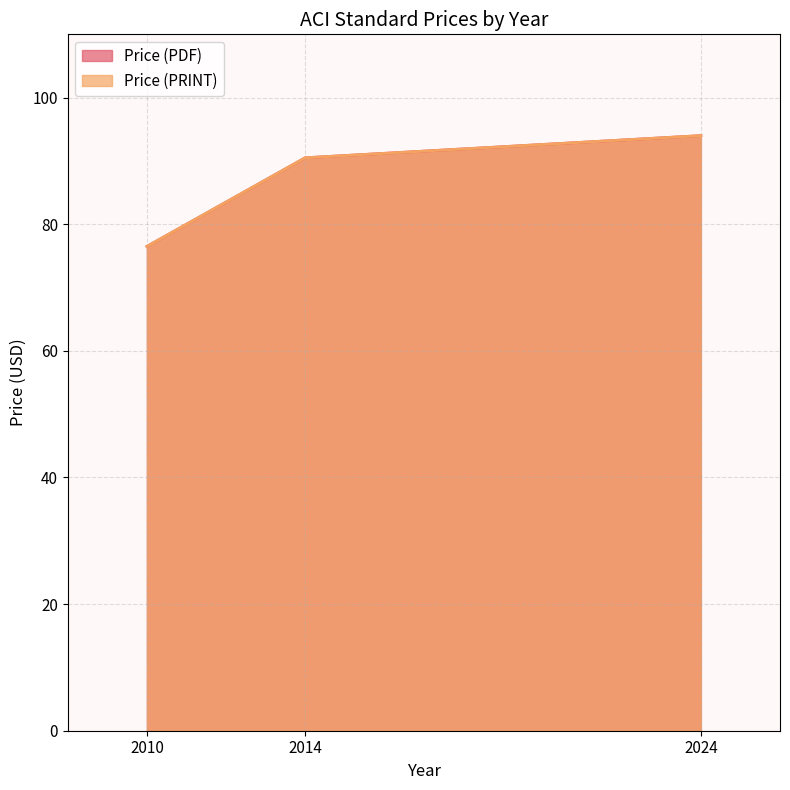

What are all the series names shown in the legend?

Price (PDF), Price (PRINT)